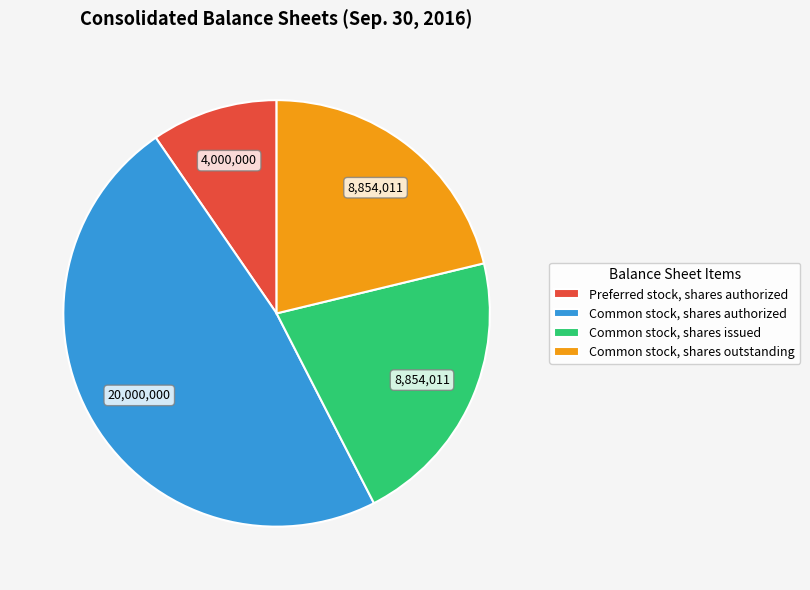

Does Common stock, shares authorized account for over 50% of the chart?

No